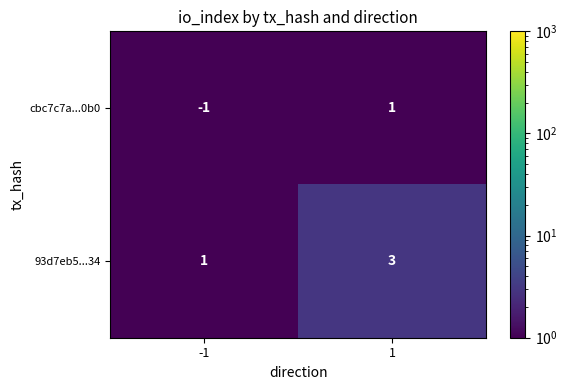

Which series has the largest total across all categories?

93d7eb5...34